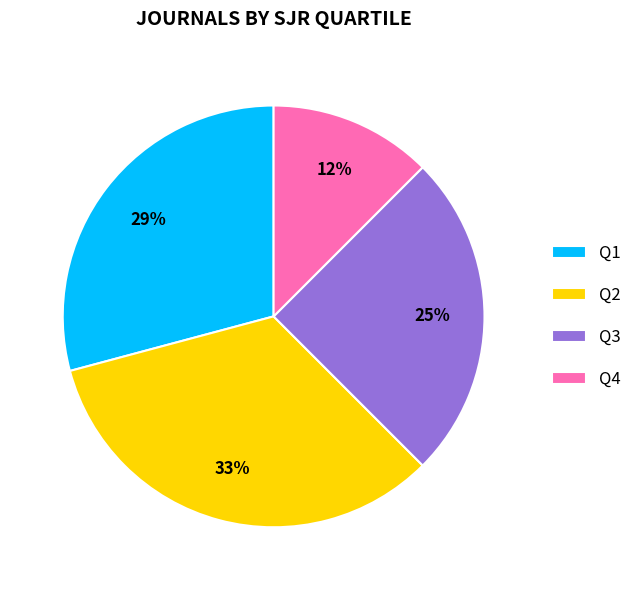

Which slice is the largest?

Q2